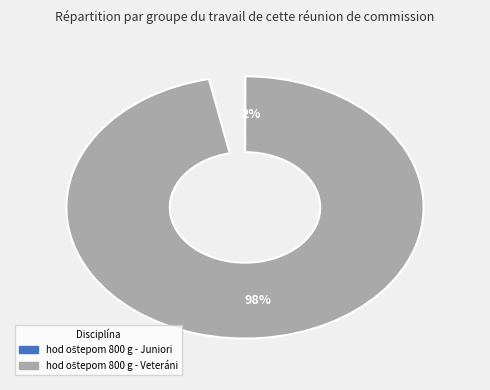

What portion of the pie excludes hod oštepom 800 g - Juniori?

97.6%